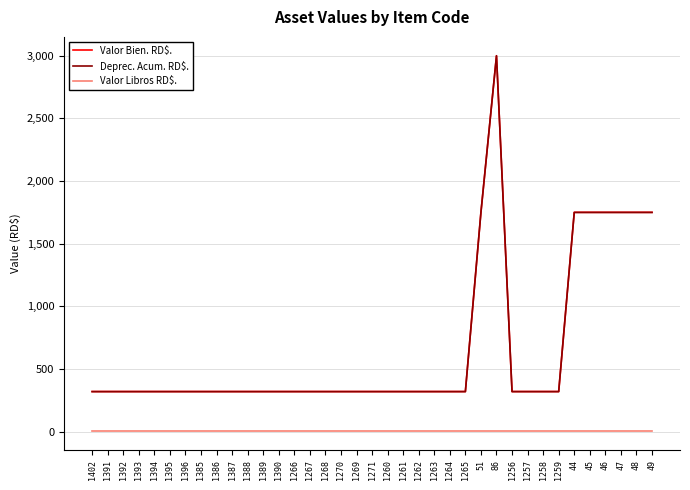

At which category is the sum across all series the highest?

86